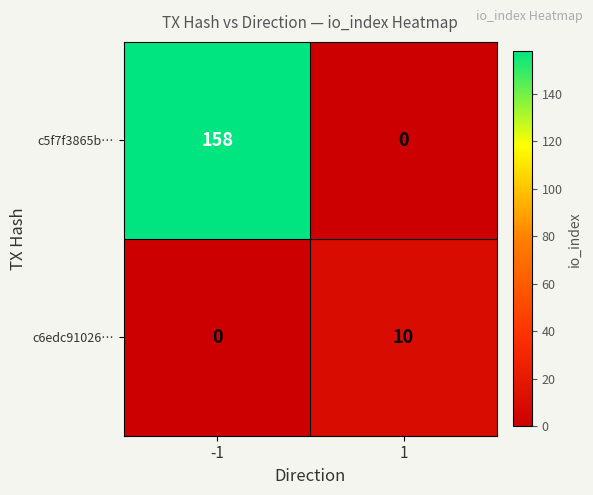

How many values in the c6edc91026… series are below 10?

1